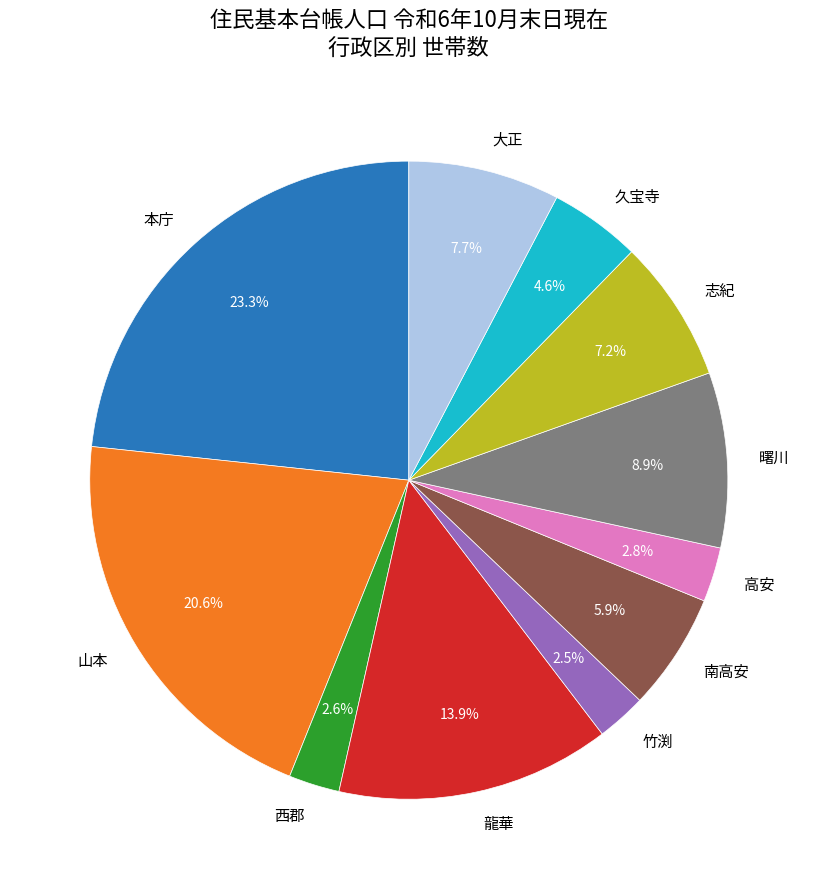

To the nearest percent, what is the difference between the largest and smallest slice percentages?

21%